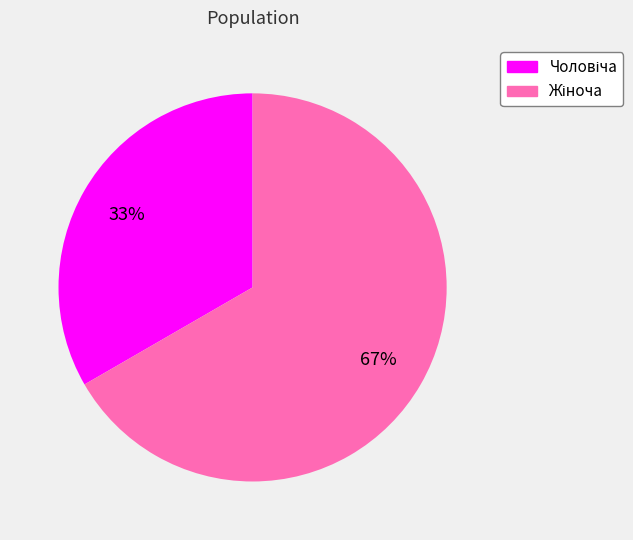

To the nearest percent, what is the average slice percentage?

50%